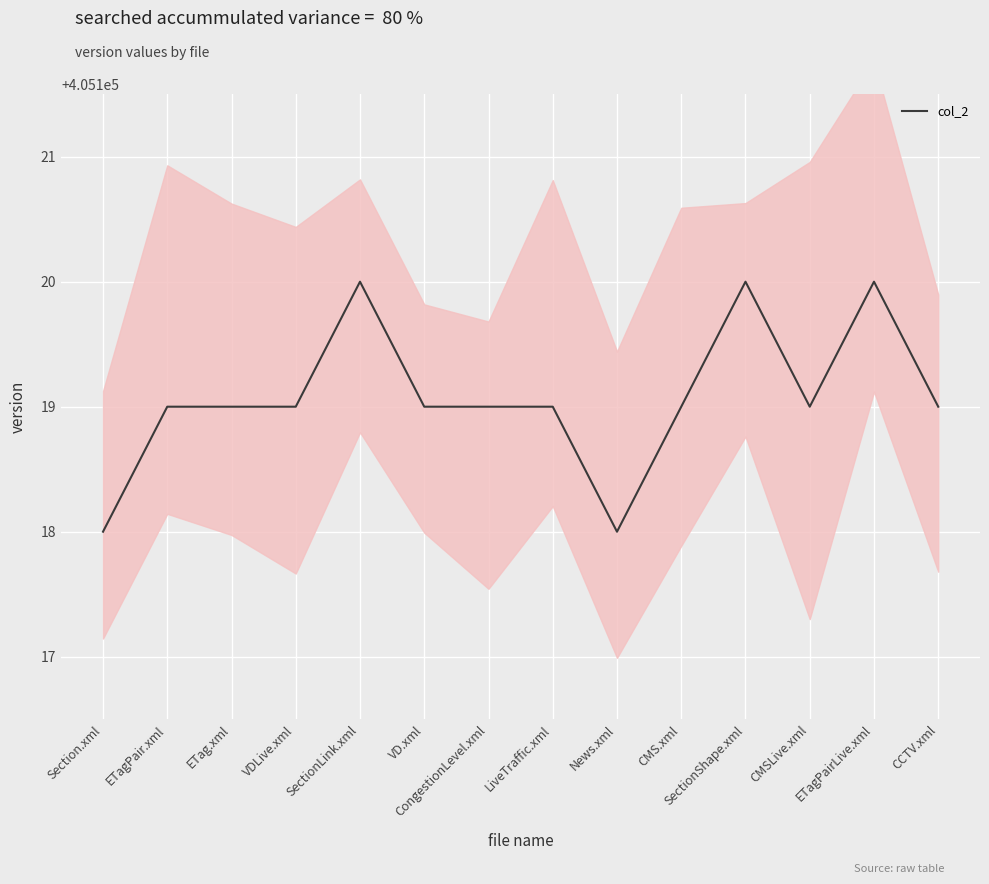

What is the difference between the values at SectionShape.xml and News.xml?

2